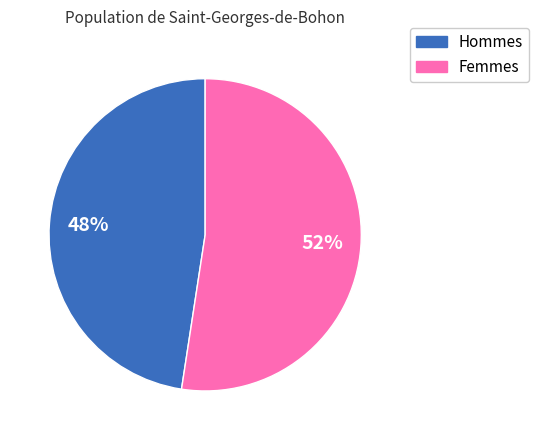

Do Hommes and Femmes together represent more than half of the pie?

Yes